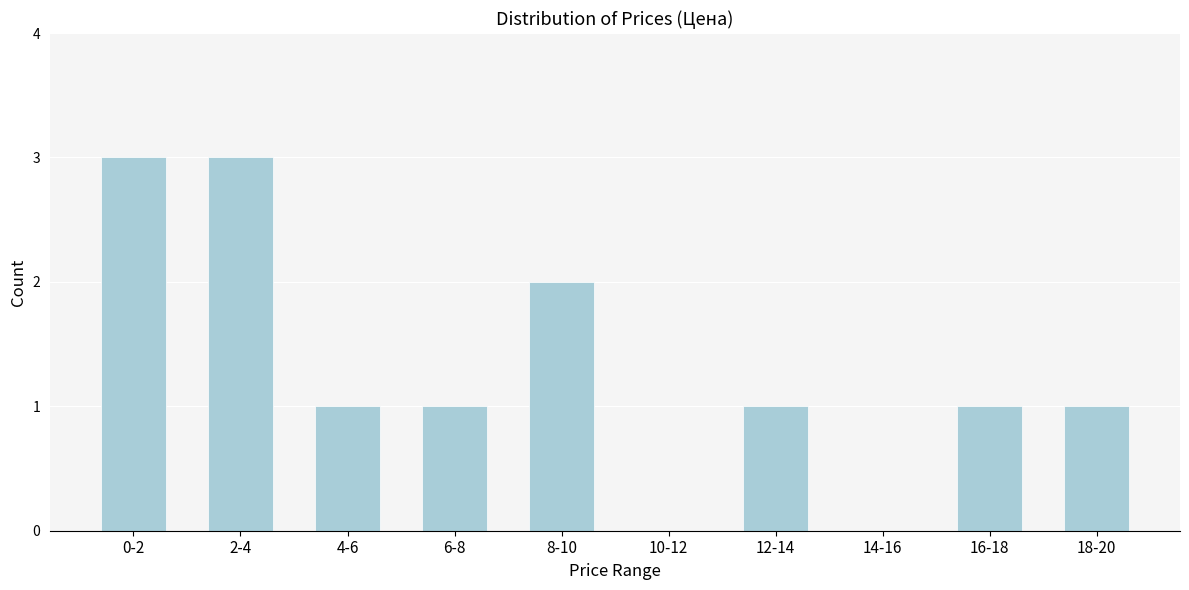

Reading left to right, extract all data points from this chart.

0-2=3	2-4=3	4-6=1	6-8=1	8-10=2	10-12=0	12-14=1	14-16=0	16-18=1	18-20=1